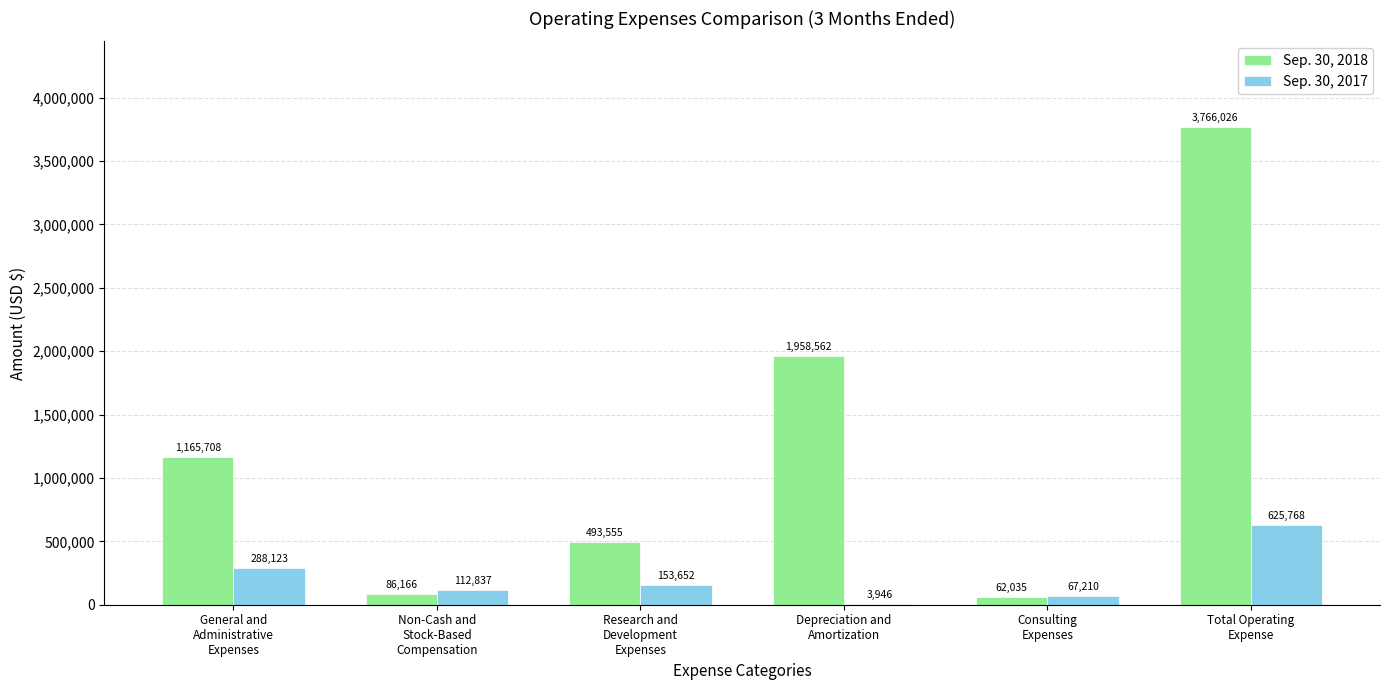

What is the average value of the Sep. 30, 2018 series?

1255342